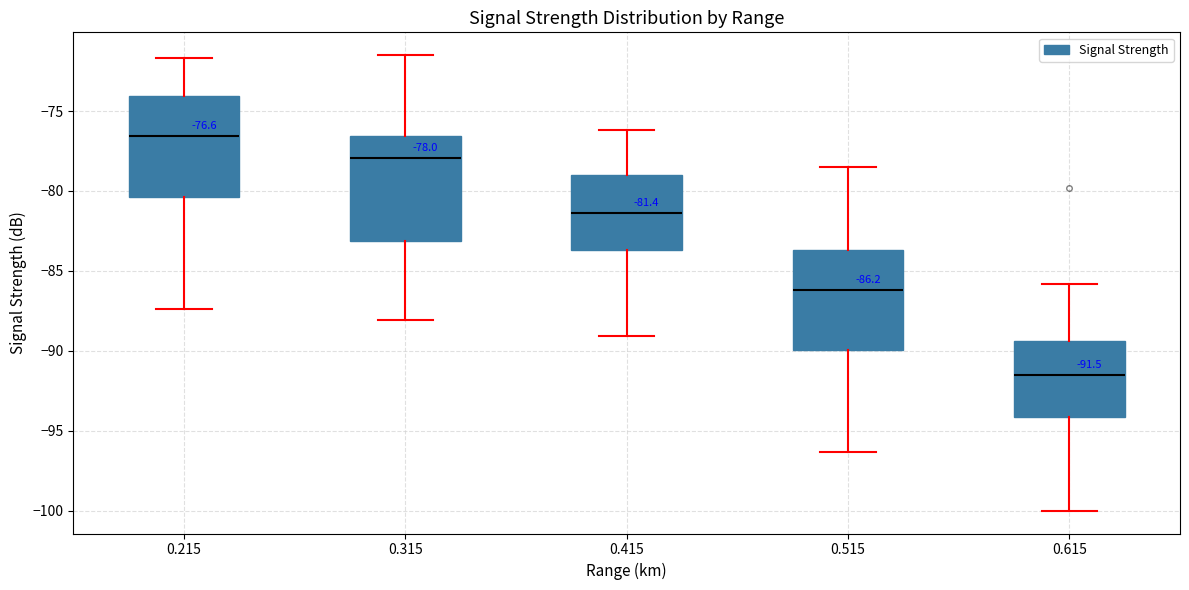

Which box's median line is the highest?

0.215